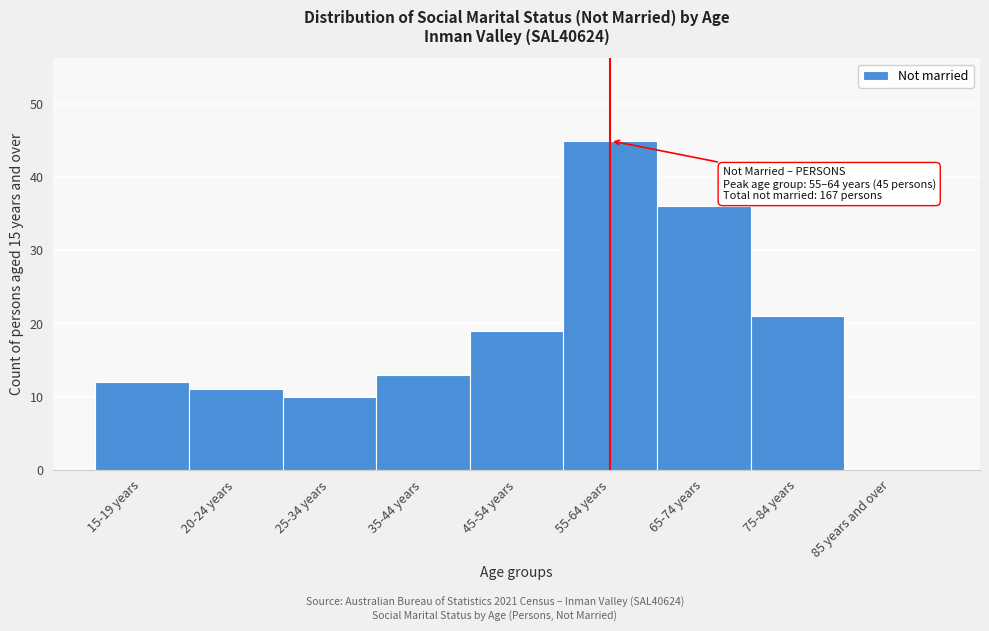

Reading left to right, what are all the values shown in this chart?

15-19 years=12	20-24 years=11	25-34 years=10	35-44 years=13	45-54 years=19	55-64 years=45	65-74 years=36	75-84 years=21	85 years and over=0